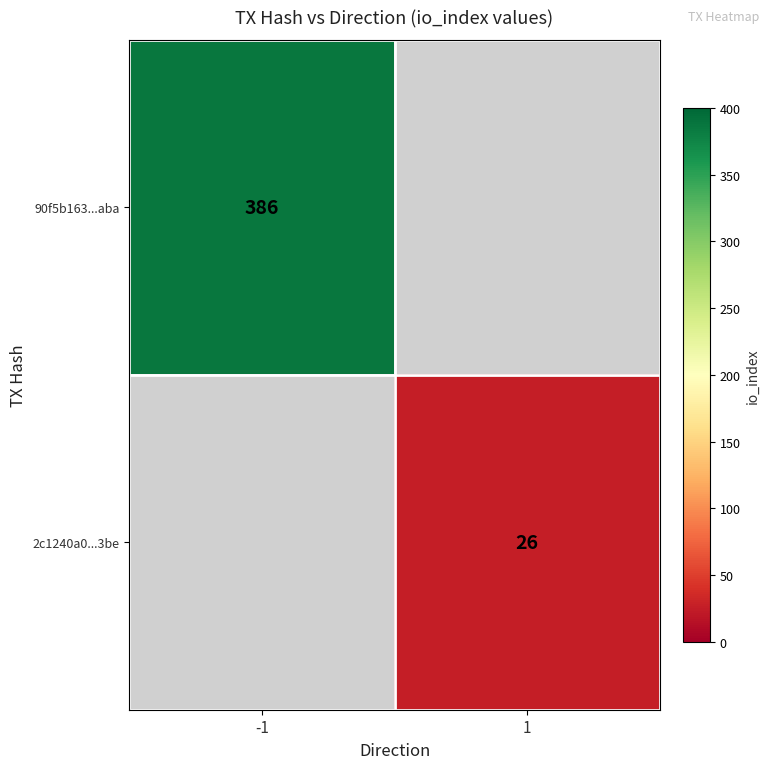

The value of 2c1240a0...3be at 1 is 44.8. True or false?

False